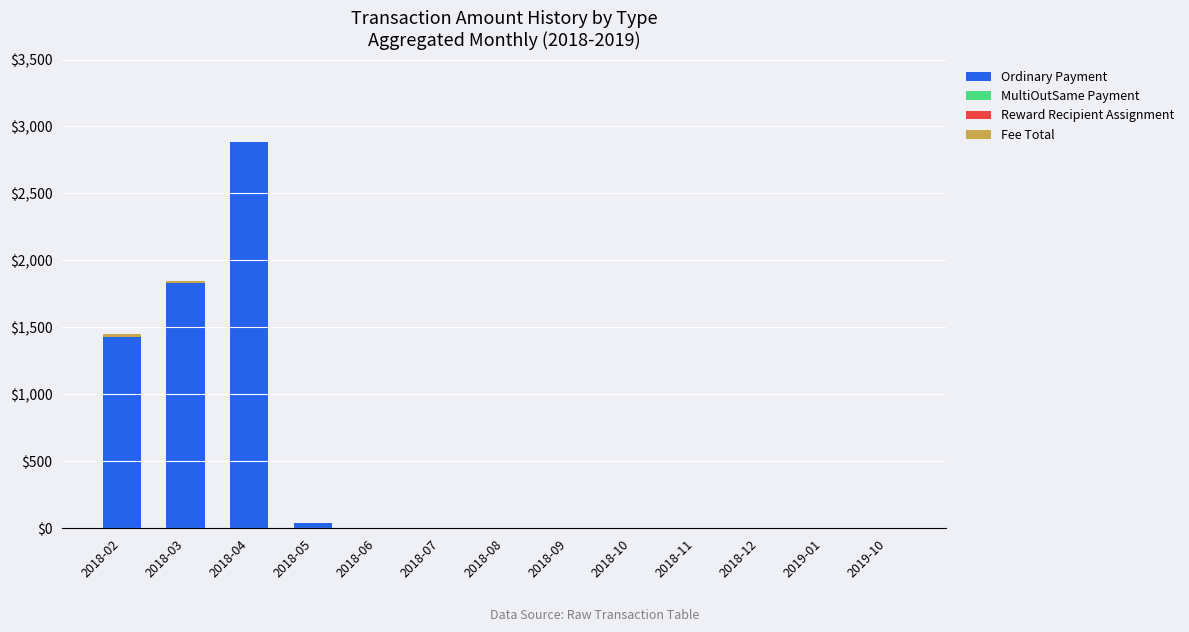

At which category is the sum across all series the highest?

2018-04